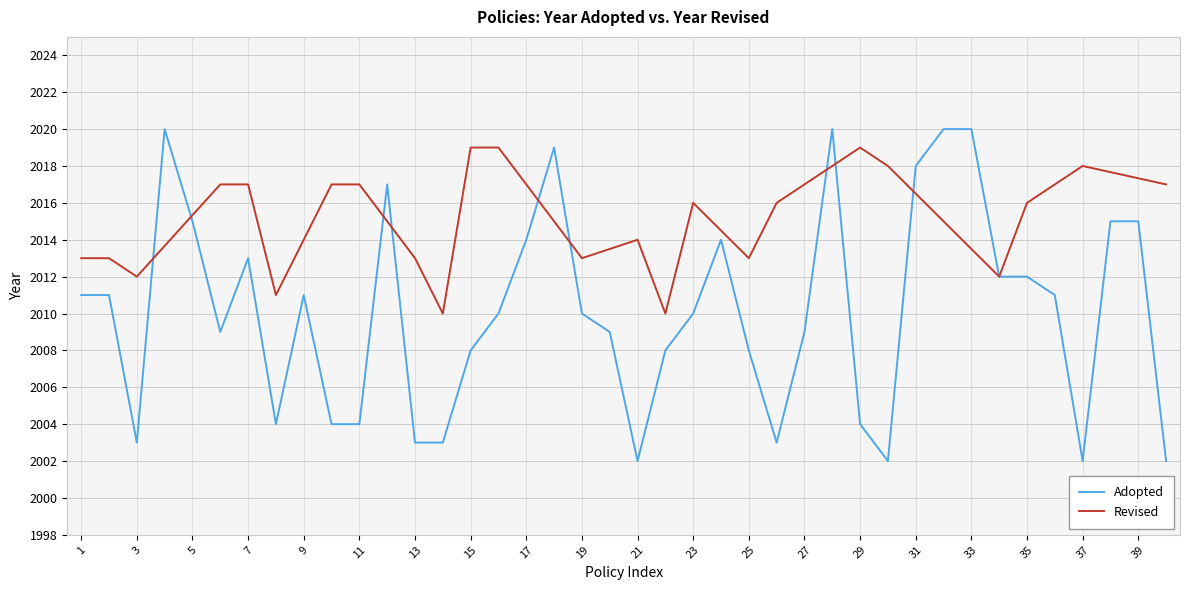

How many points are higher than both their immediate neighbors (excluding endpoints)?

7